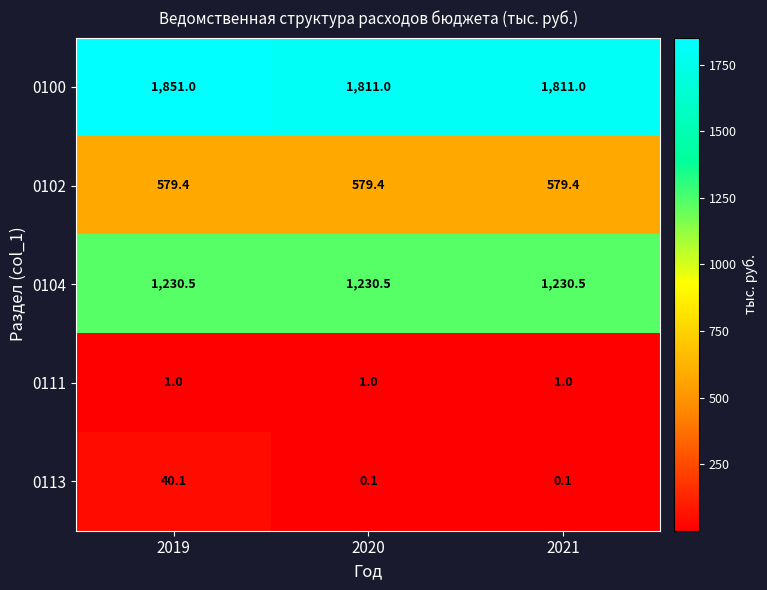

At how many categories does at least one series exceed 802?

3